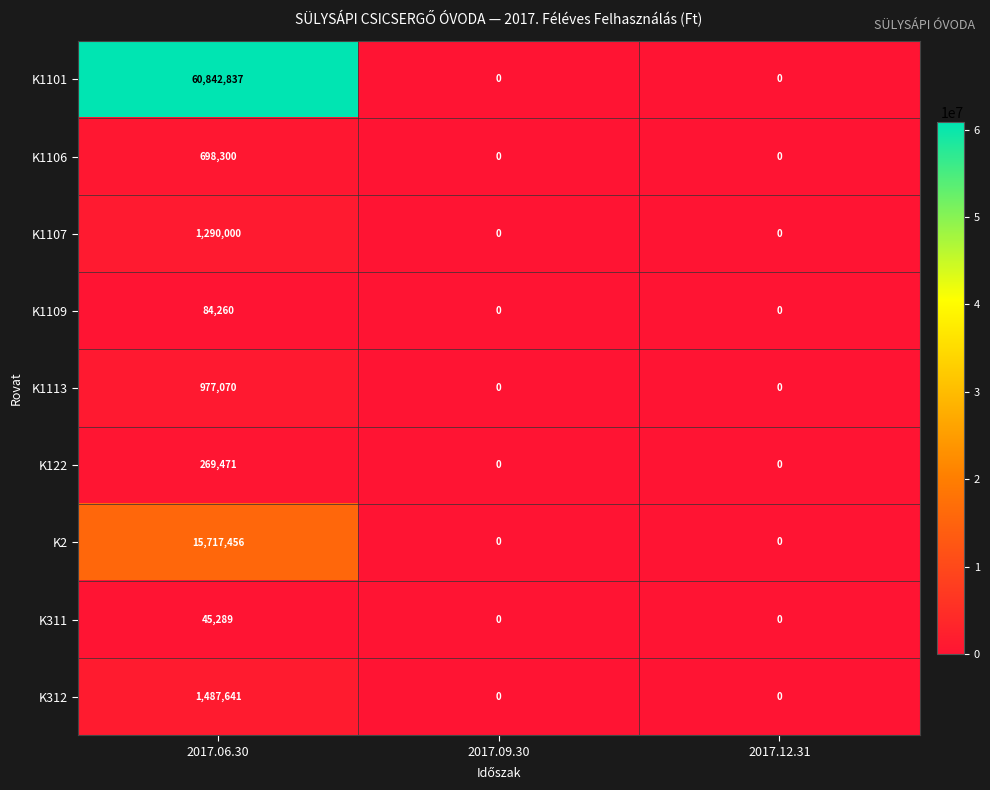

Count the number of categories in the chart.

3